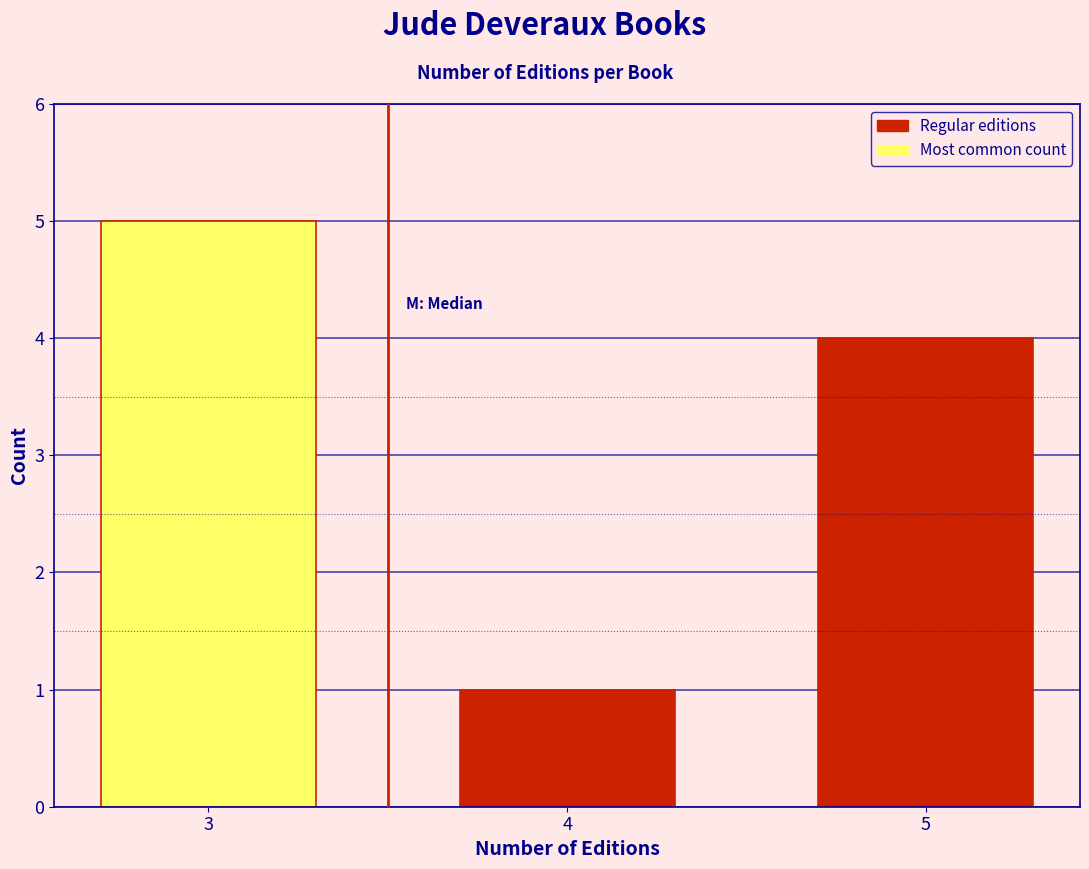

Reading right to left, list all the values displayed in this chart.

4	1	5